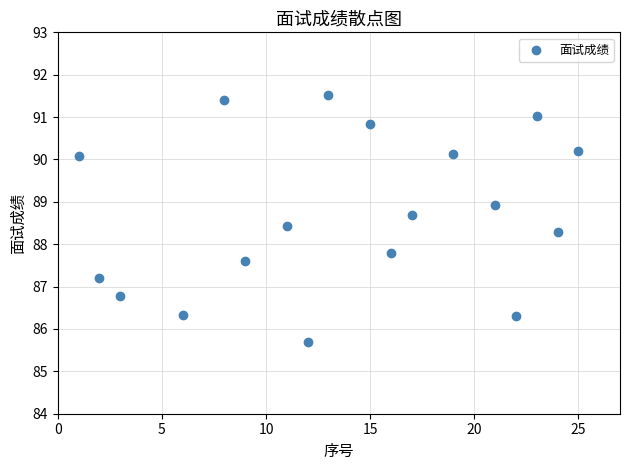

What Y value in the scatter plot is closest to 88?

87.8